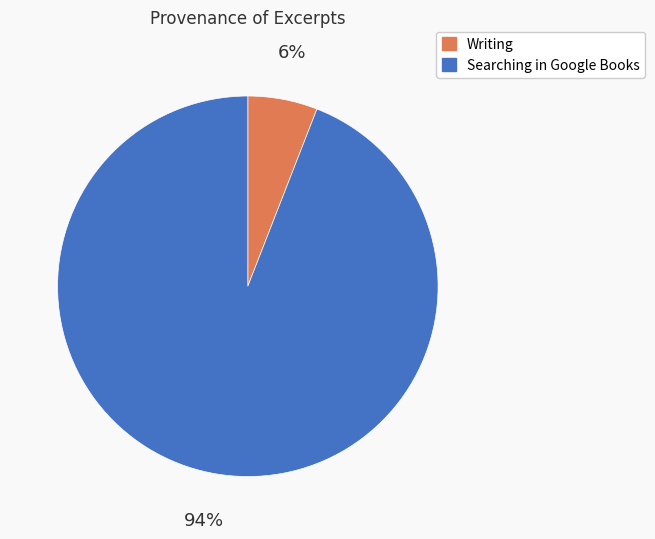

How many slices are in this pie chart?

2